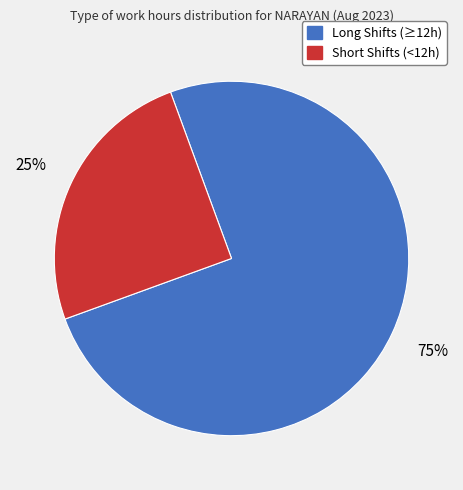

Which category has the smallest portion of the pie?

Short Shifts (<12h)